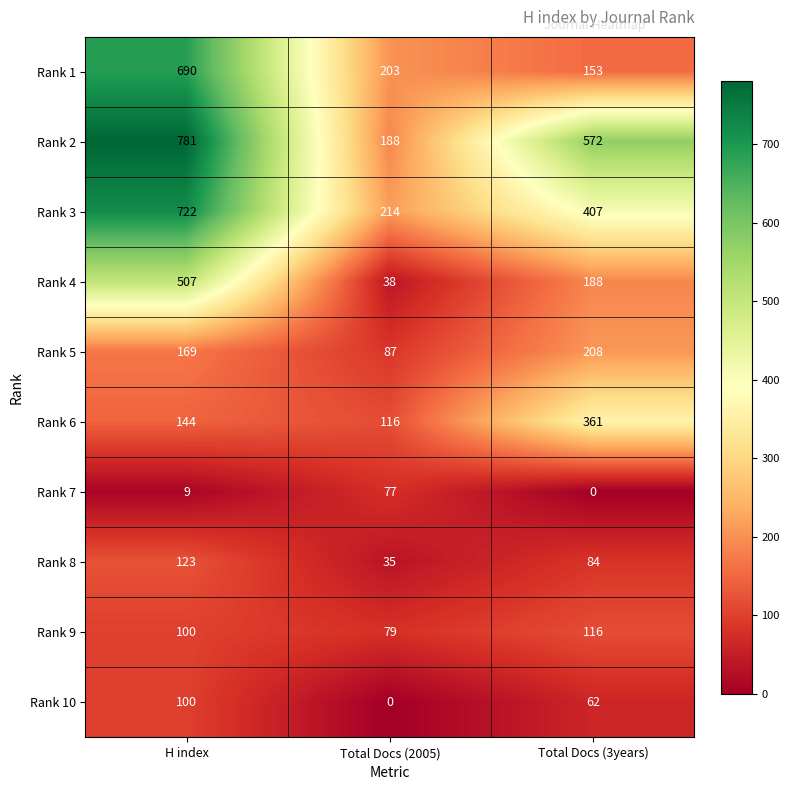

Which series has the widest spread of values?

Rank 2